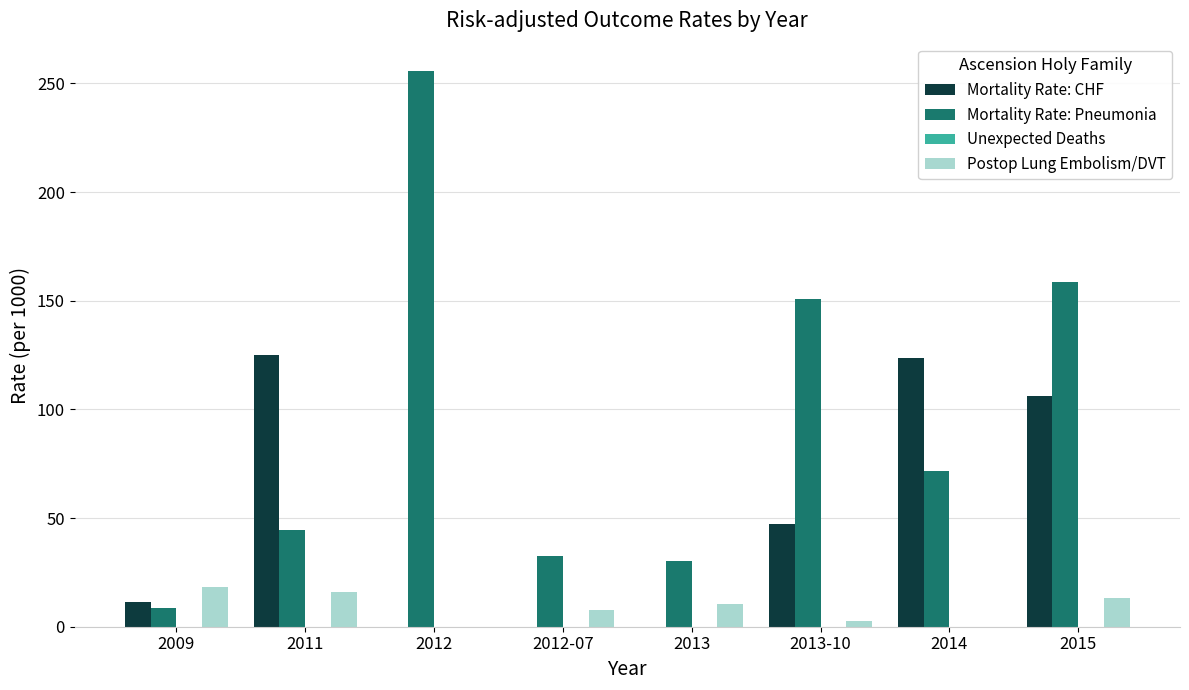

What is the approximate value of Mortality Rate: Pneumonia at 2011?

44.5